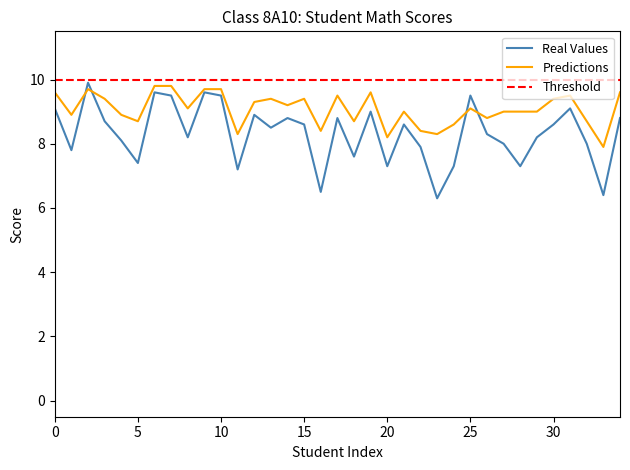

What is the maximum value for Real Values?

9.9